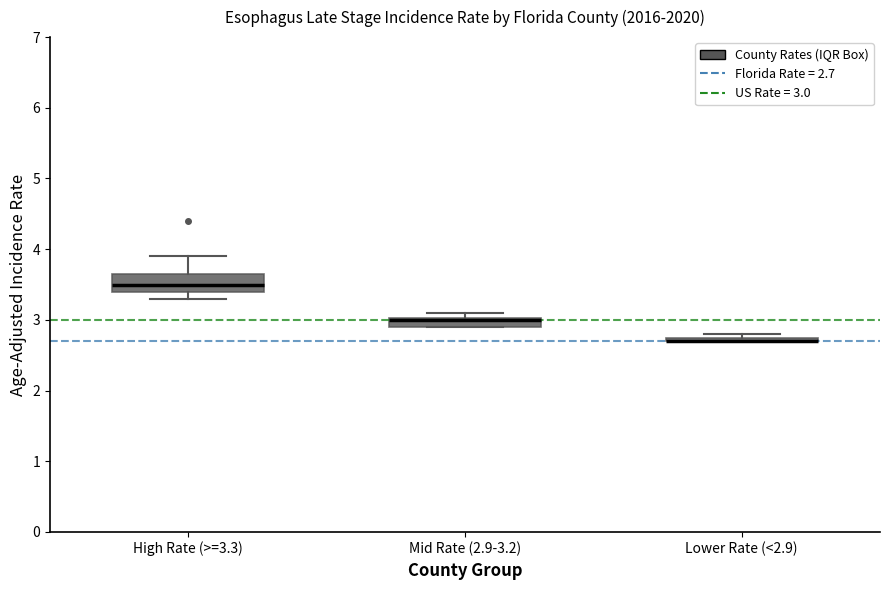

Comparing the boxes themselves (not the whiskers), which one is the tallest?

High Rate (>=3.3)